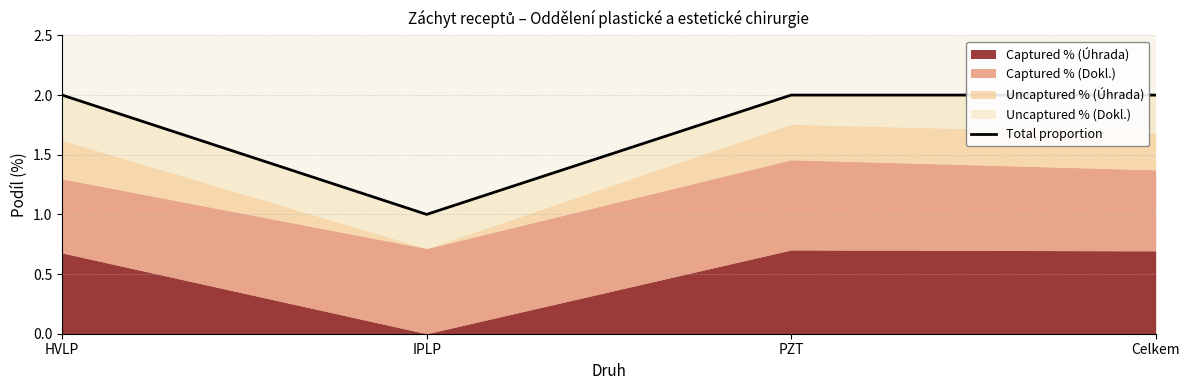

What is the difference between the maximum and minimum values?

1.0